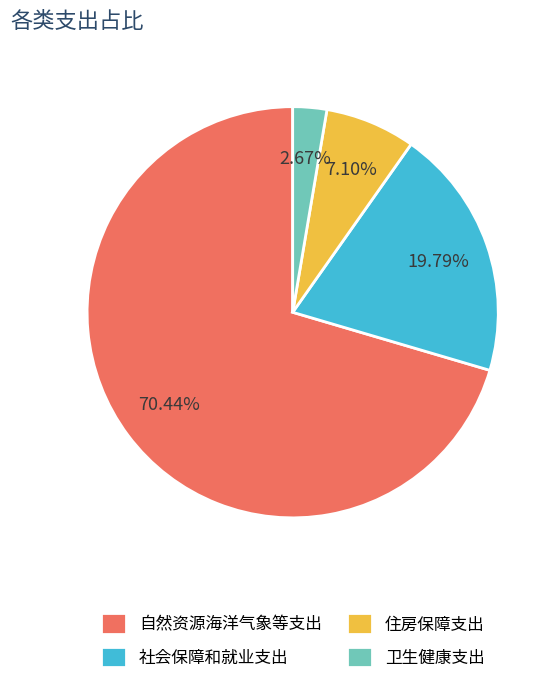

How much of the chart is everything except 社会保障和就业支出?

80.2%